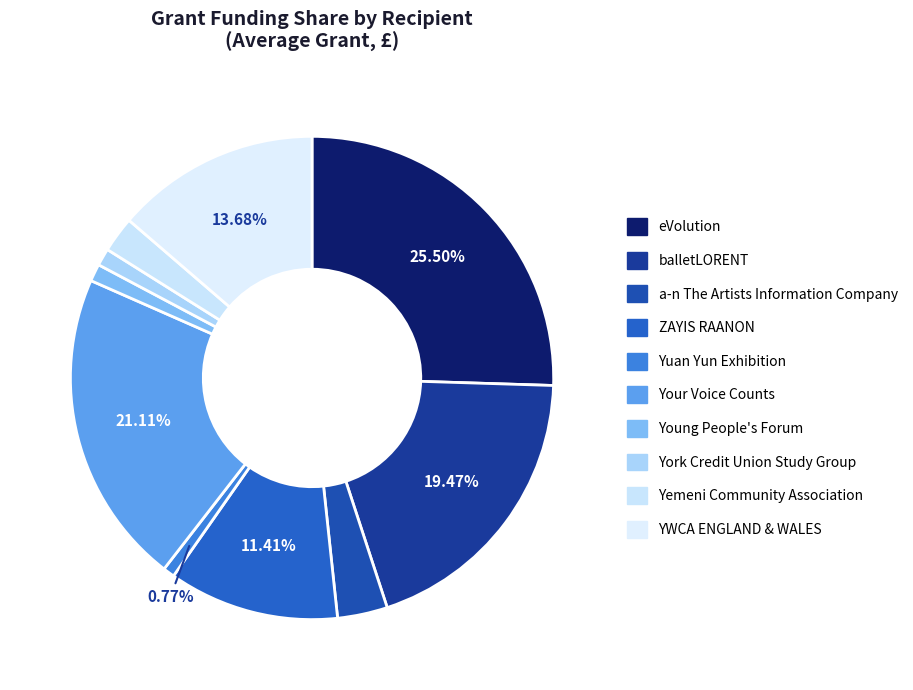

Rank the categories by value from lowest to highest.

Yuan Yun Exhibition, Young People's Forum, York Credit Union Study Group, Yemeni Community Association, a-n The Artists Information Company, ZAYIS RAANON, YWCA ENGLAND & WALES, balletLORENT, Your Voice Counts, eVolution